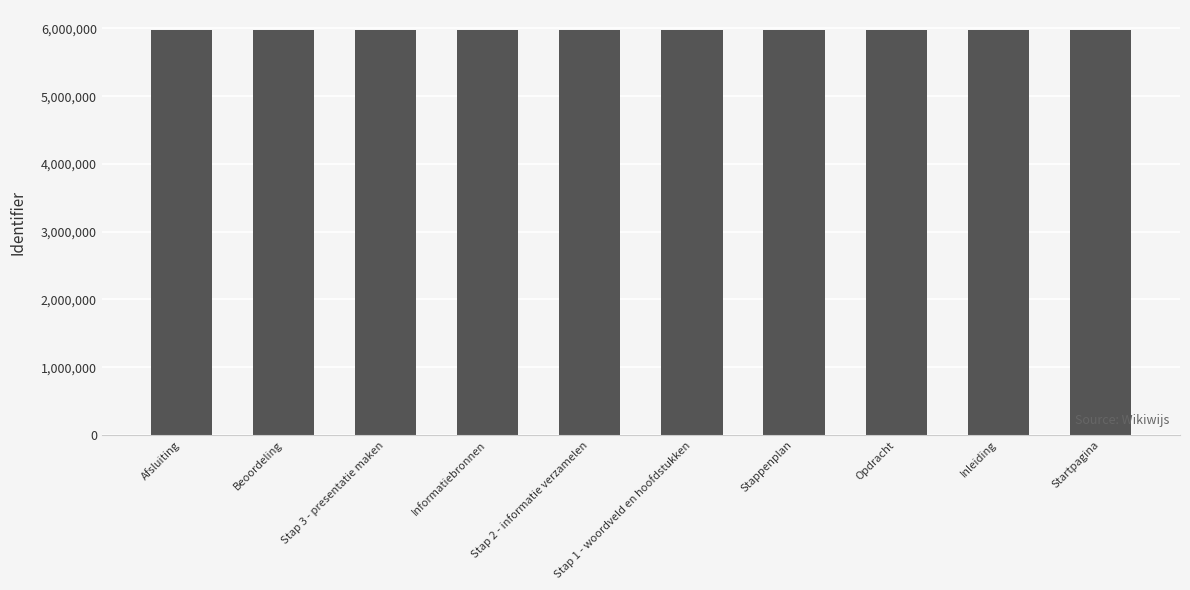

What is the label of the 2nd bar from the left?

Beoordeling